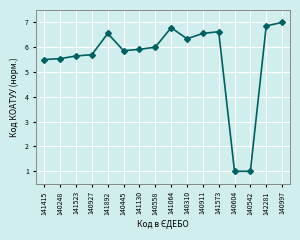

What is the label of the 9th point from the right?

140558